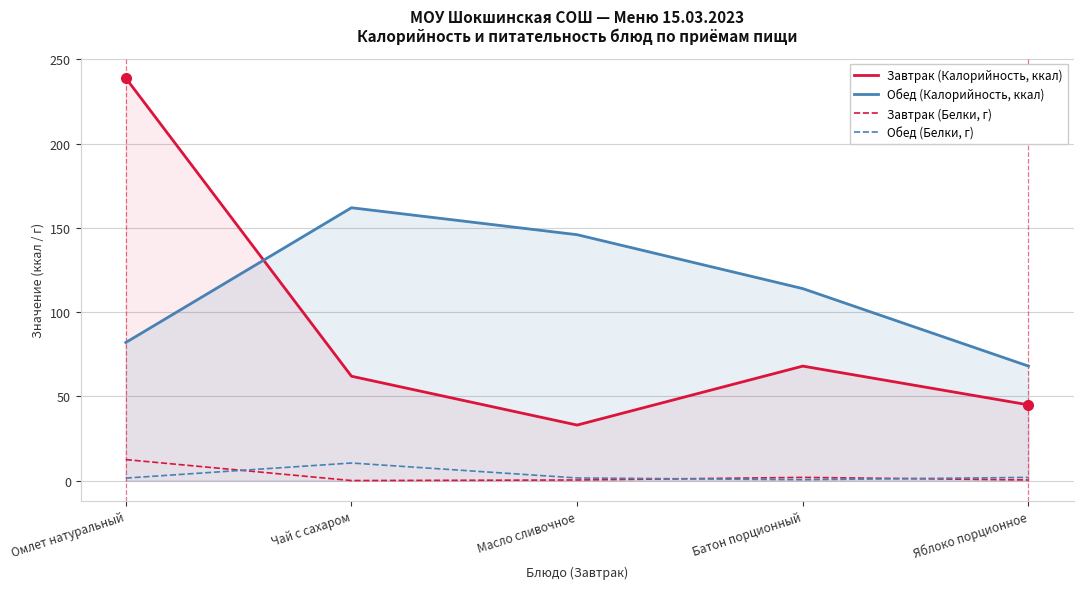

Is the value of Завтрак (Калорийность, ккал) at Омлет натуральный greater than the value of Завтрак (Белки, г) at Яблоко порционное?

Yes